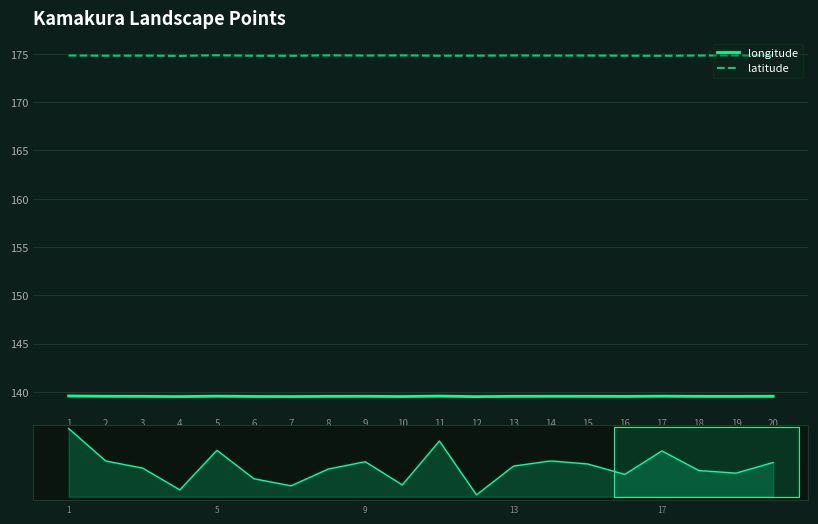

At how many categories does at least one series exceed 147?

20